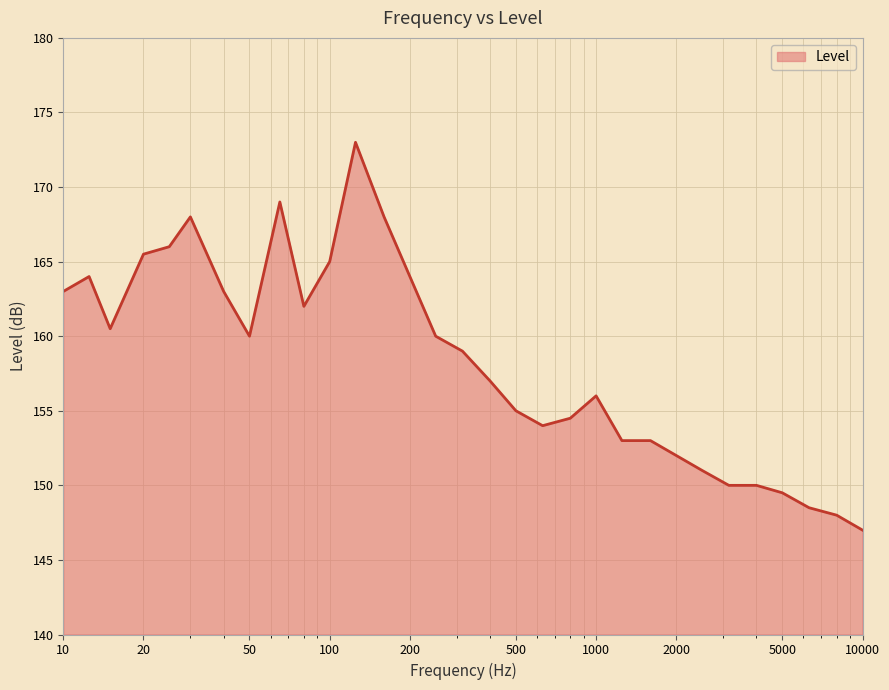

What is the difference between the maximum and minimum values?

26.0